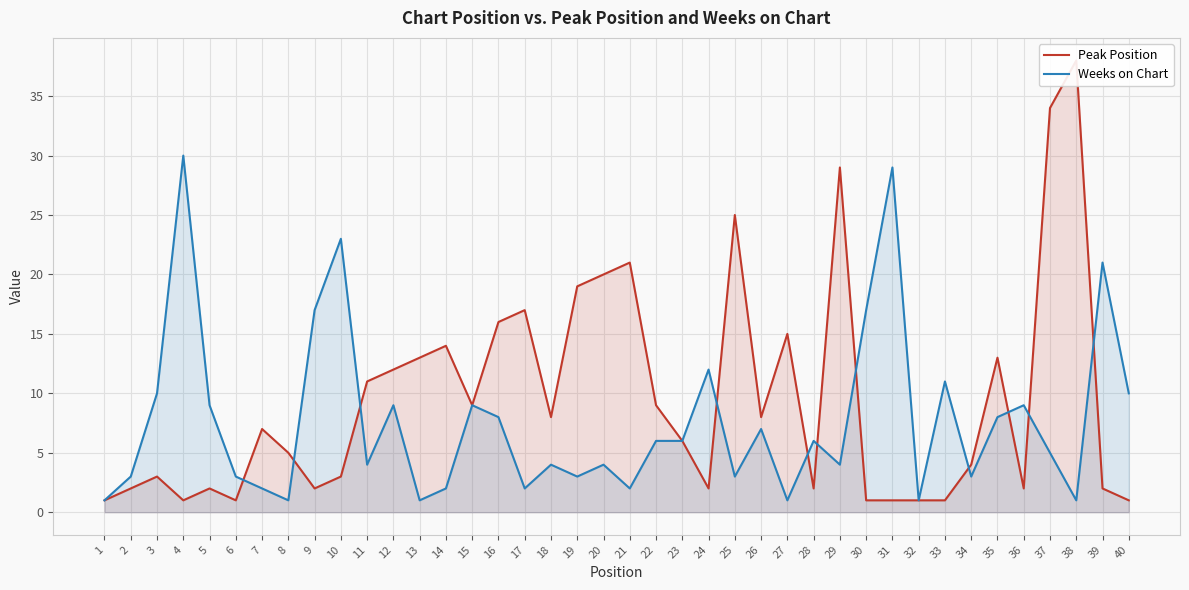

At which category does the chart reach its minimum across all series?

1